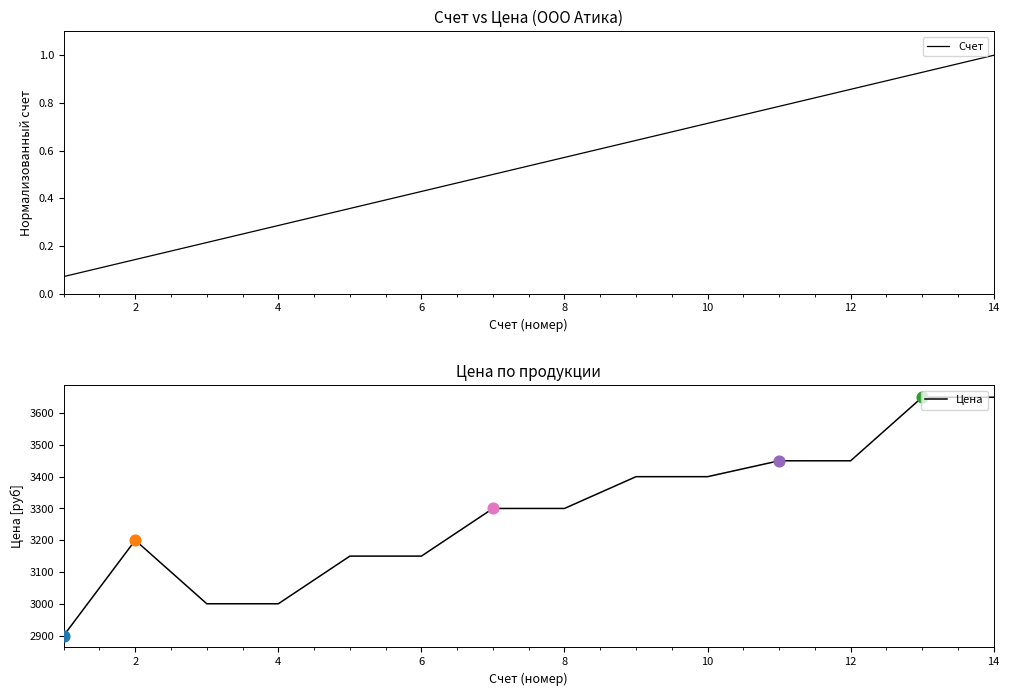

At which label does Счет reach its peak?

14